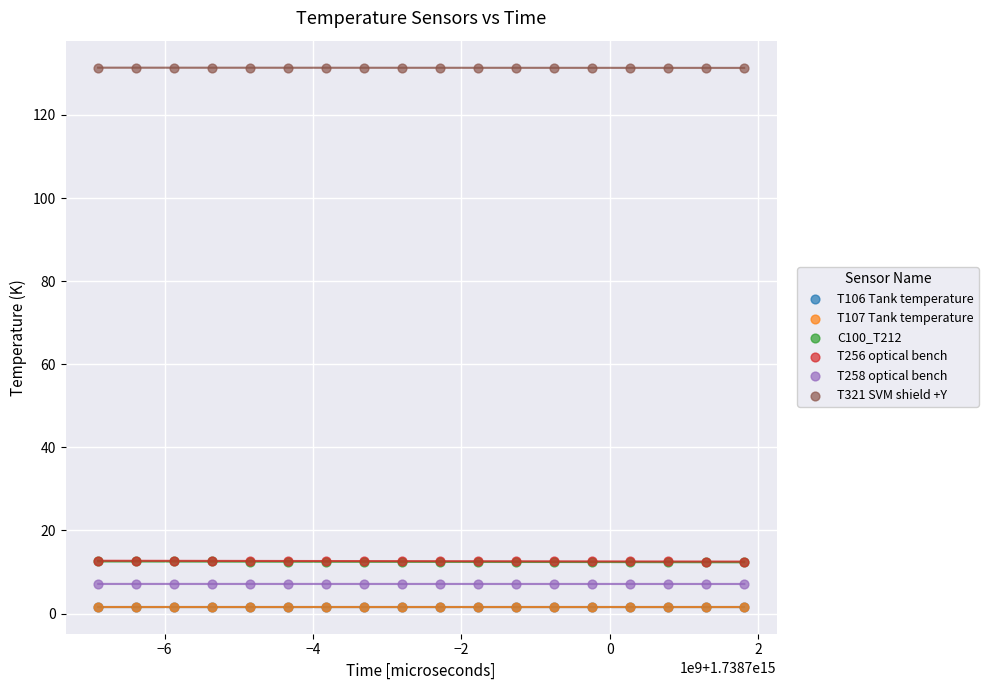

What are all the series names shown in the legend?

T106 Tank temperature, T107 Tank temperature, C100_T212, T256 optical bench, T258 optical bench, T321 SVM shield +Y